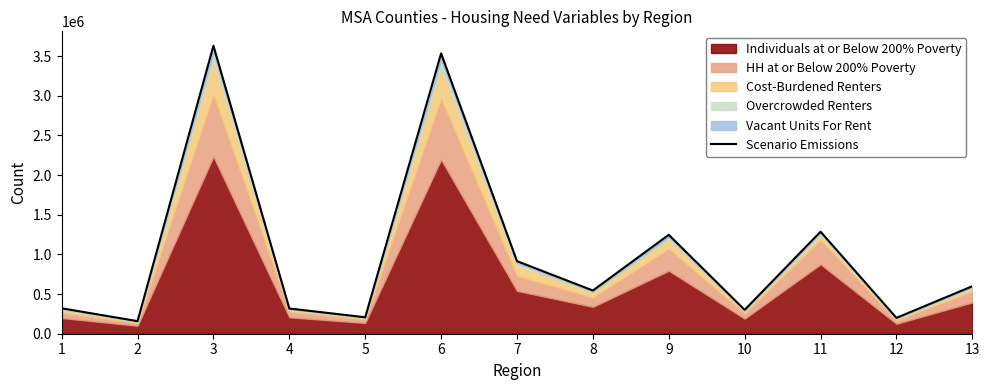

Between 3 and 2, which is larger?

3